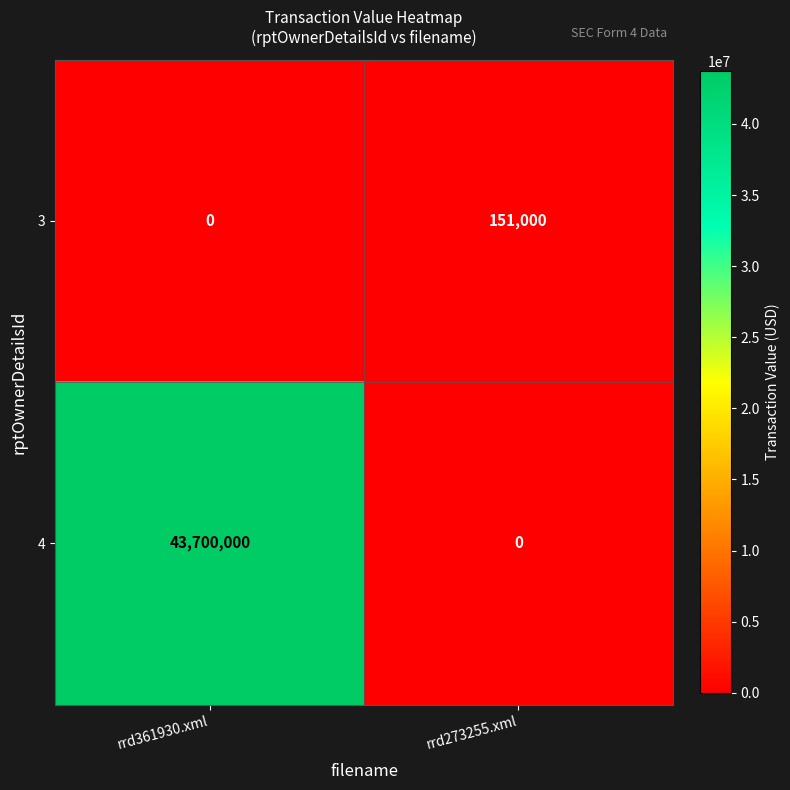

Rank the series by their maximum value, from lowest to highest.

3, 4